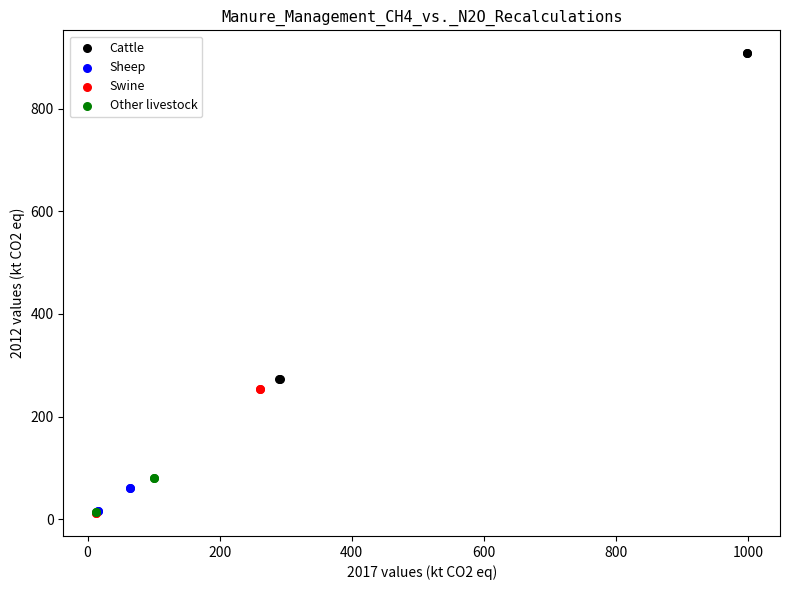

Which series has the widest spread of Y values?

Cattle